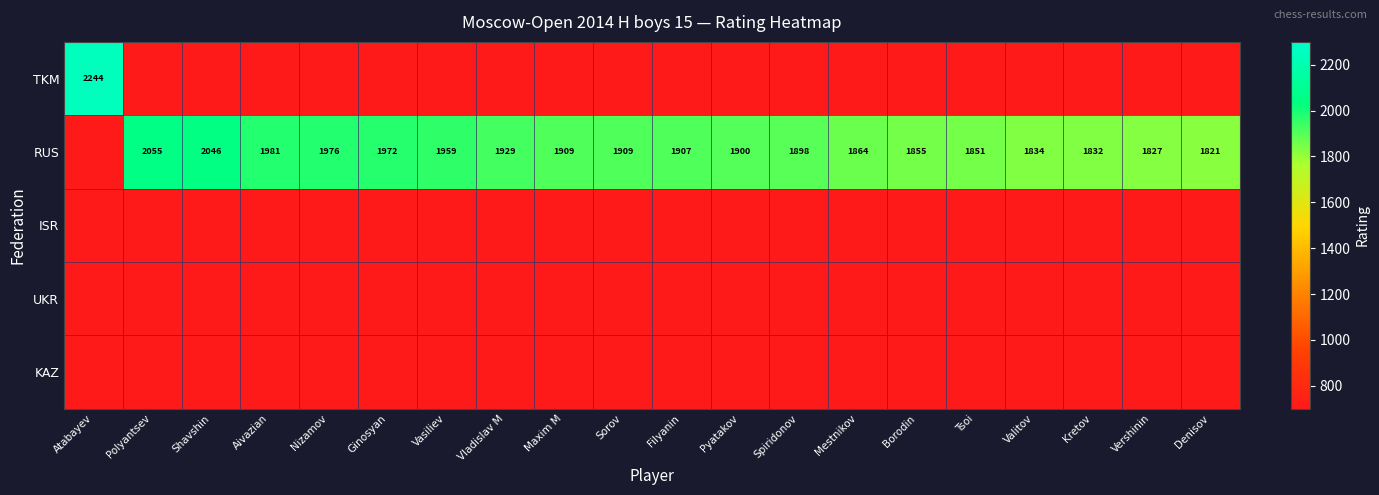

The value of RUS at Denisov is 3194. True or false?

False